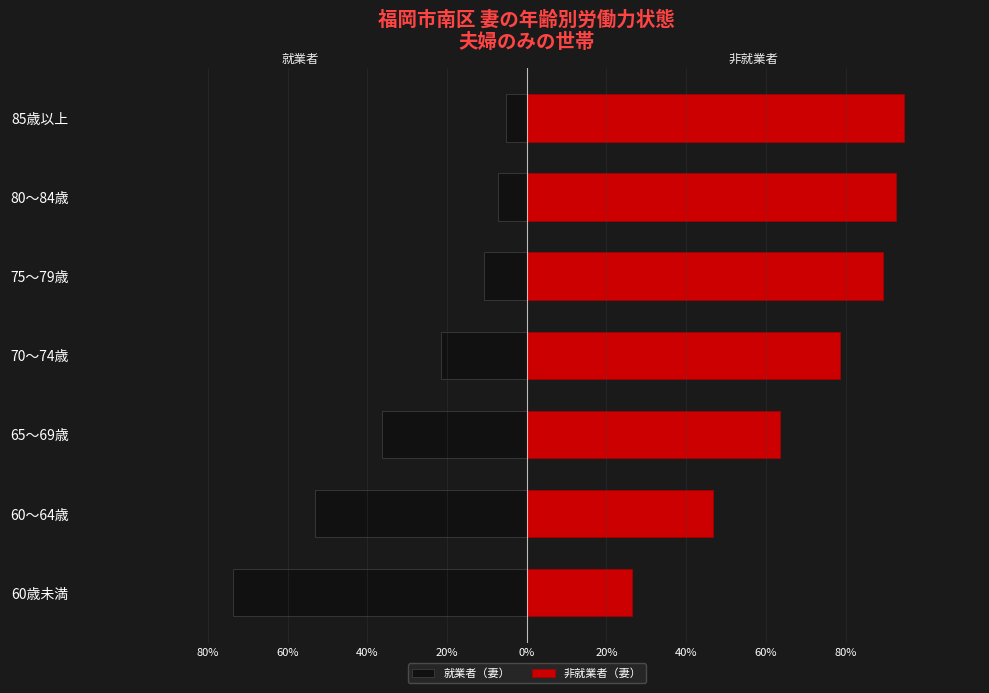

List the series in order of their peak value, highest first.

非就業者（妻）, 就業者（妻）